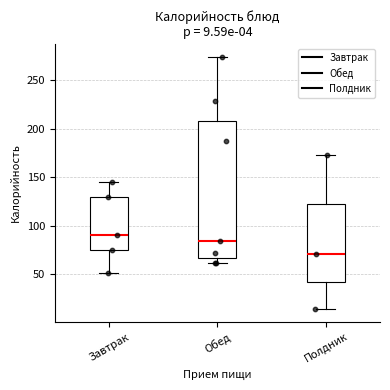

Which box's median line is the highest?

Завтрак